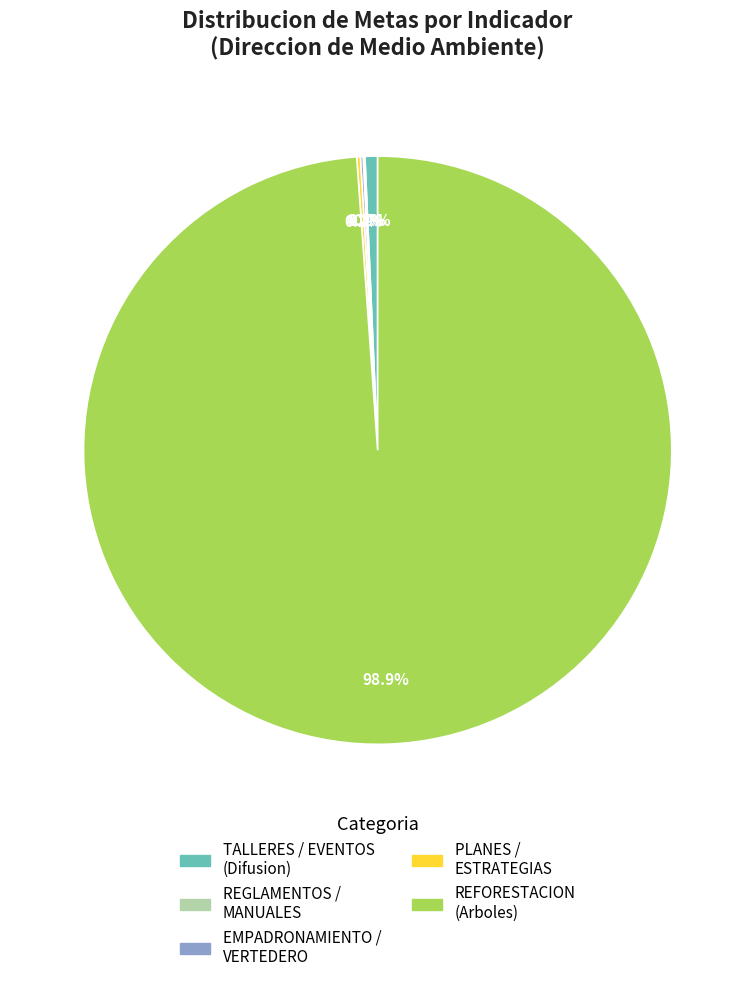

What percentage do TALLERES / EVENTOS (Difusion) and REFORESTACION (Arboles) together represent?

99.6%